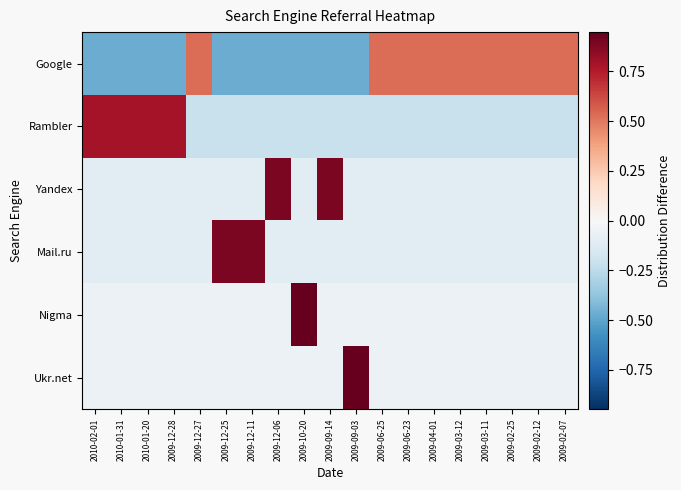

What is the difference between the highest and lowest values at 2009-03-11?

0.7